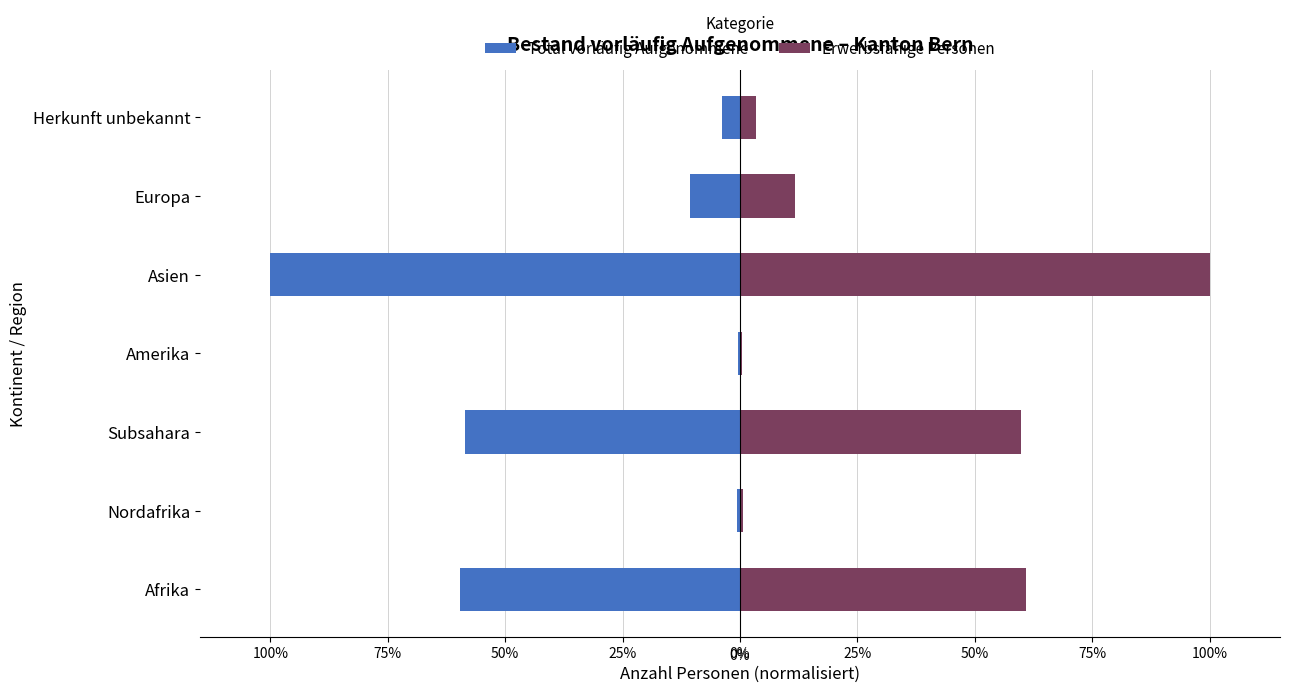

What is the lowest value of the Erwerbsfähige Personen series?

0.4